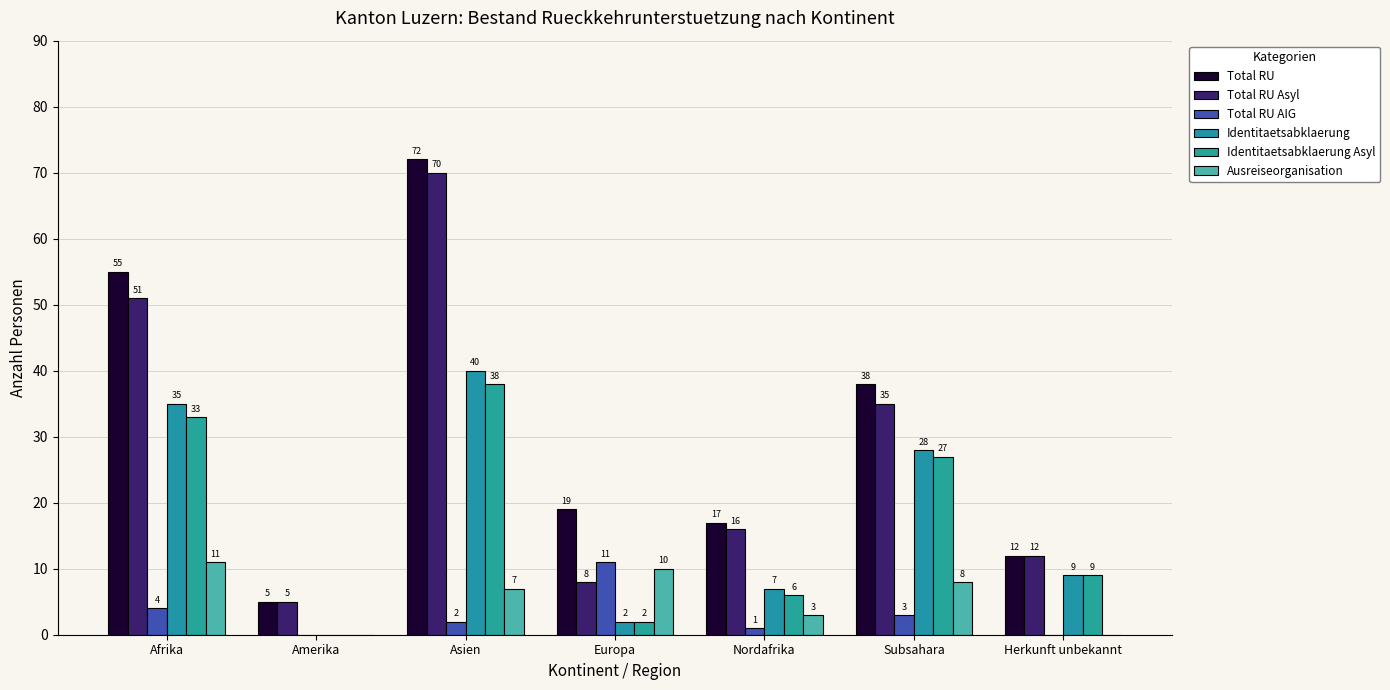

Does the chart contain stacked bars?

No